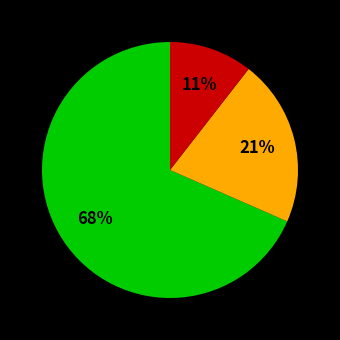

Does any single category account for the majority?

Yes